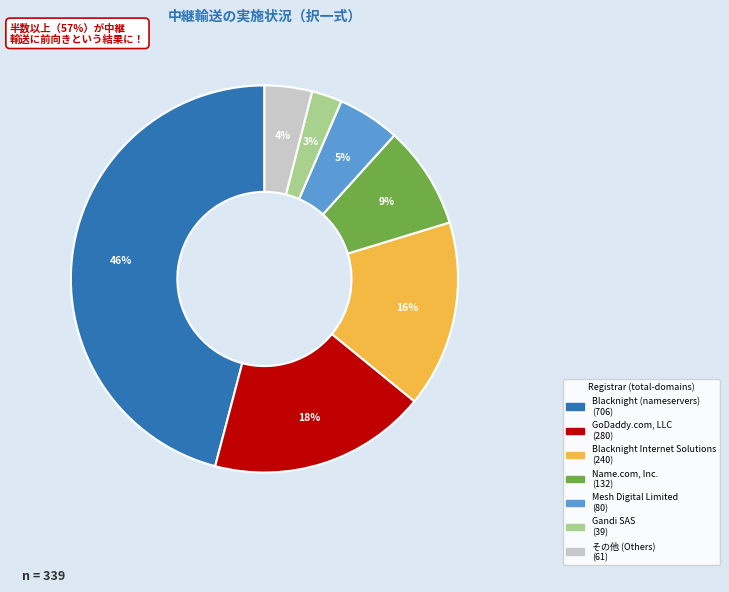

Does any single category account for the majority?

No